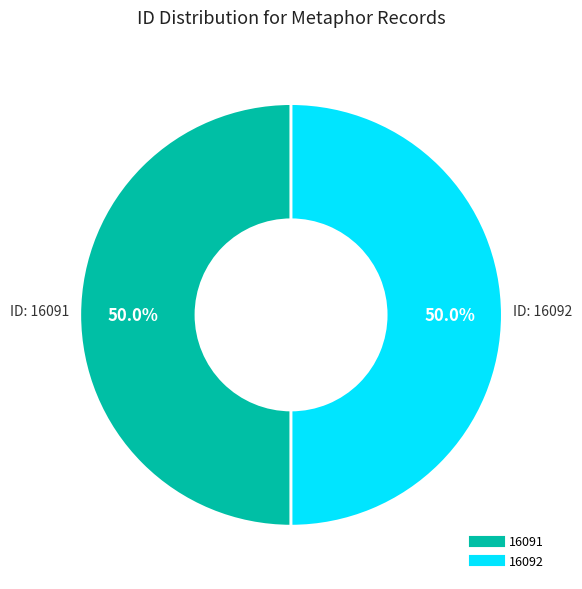

To the nearest percent, what portion does 16092 represent?

50%